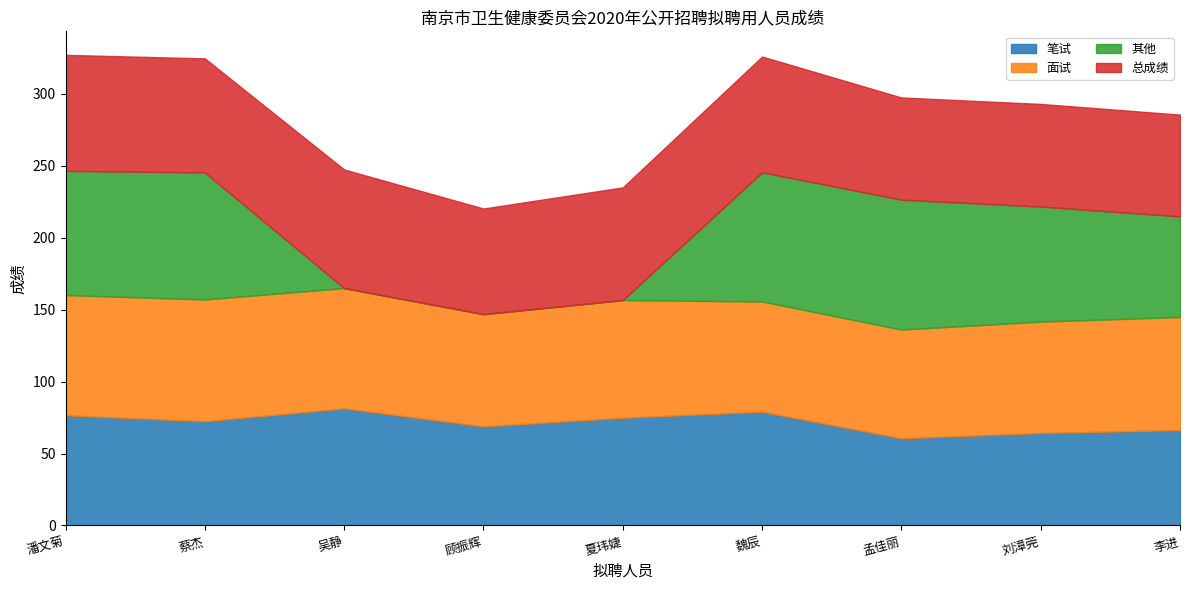

What is the maximum value for 总成绩?

82.5